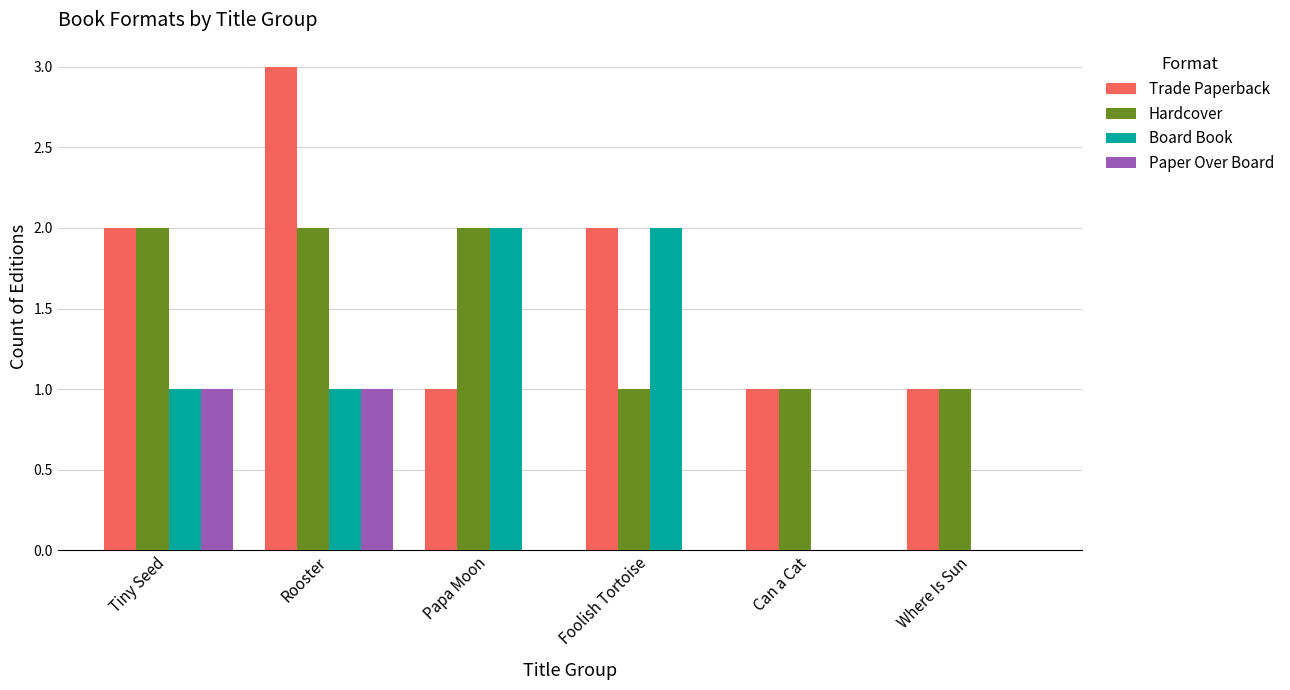

Is the value of Trade Paperback at Foolish Tortoise greater than the value of Hardcover at Can a Cat?

Yes